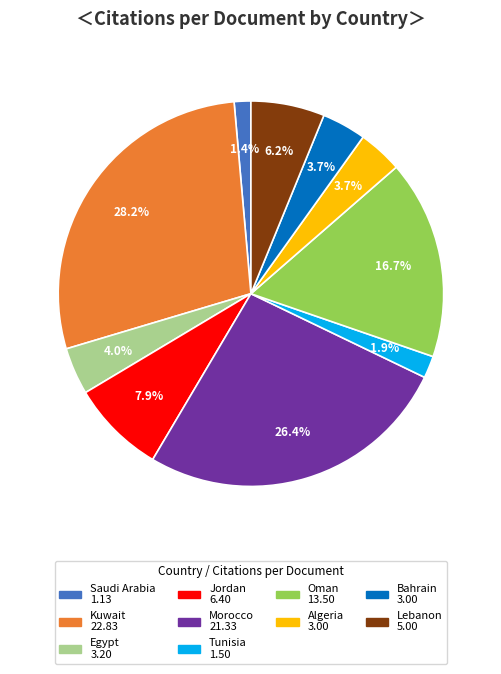

To the nearest percent, what is the average slice percentage?

10%